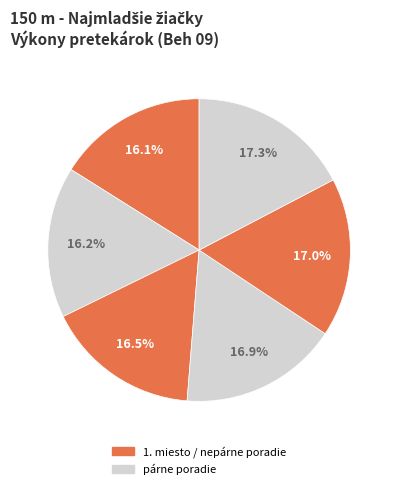

How many segments does this pie chart have?

6